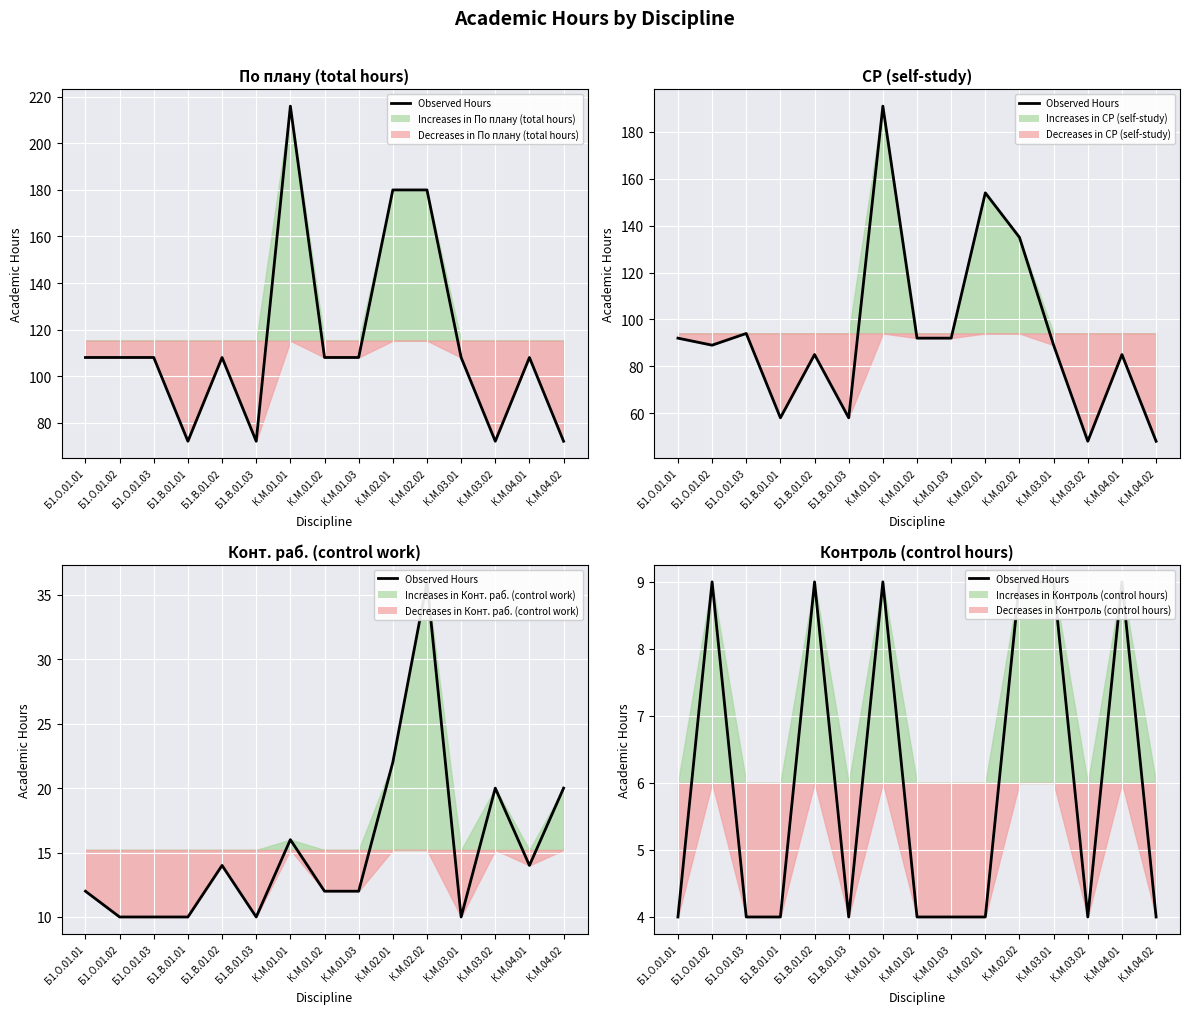

How many lines are shown in the chart?

1